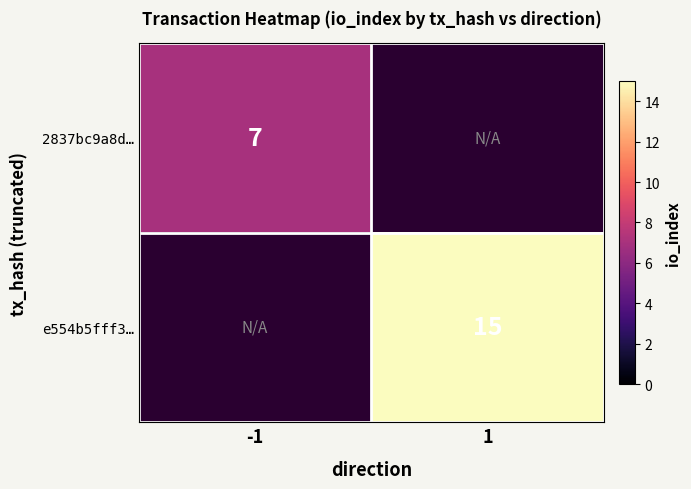

The 2837bc9a8d… series shows 7 at -1. True or false?

True